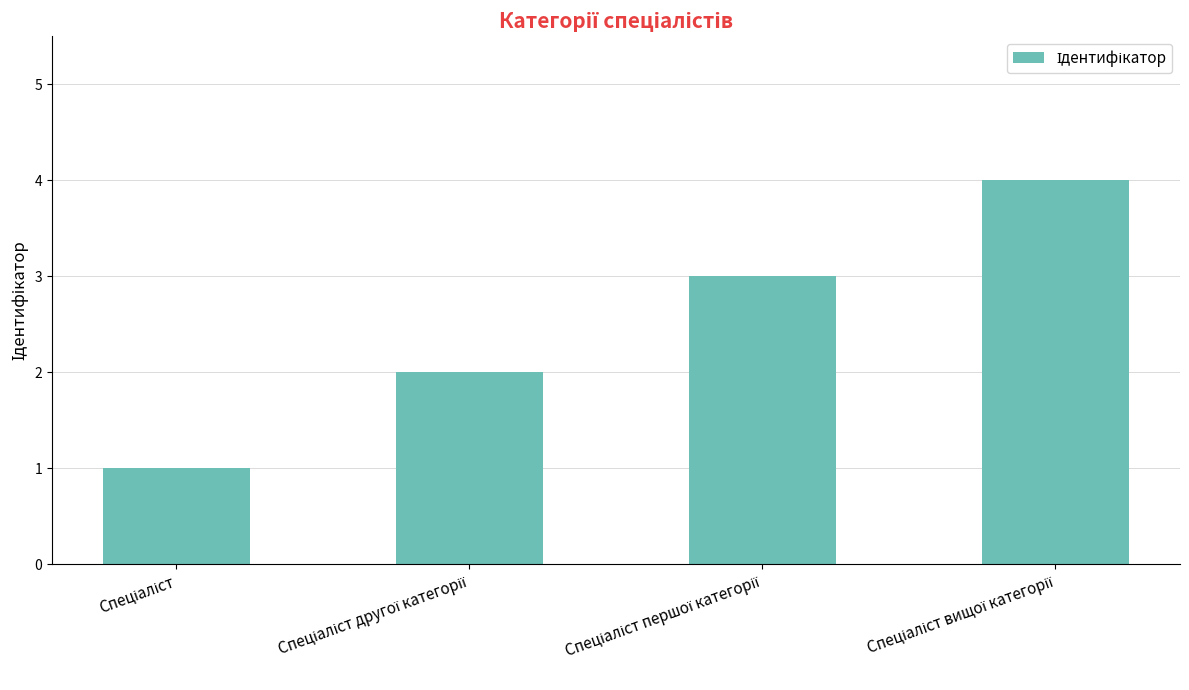

What is the difference between the maximum and minimum values?

3